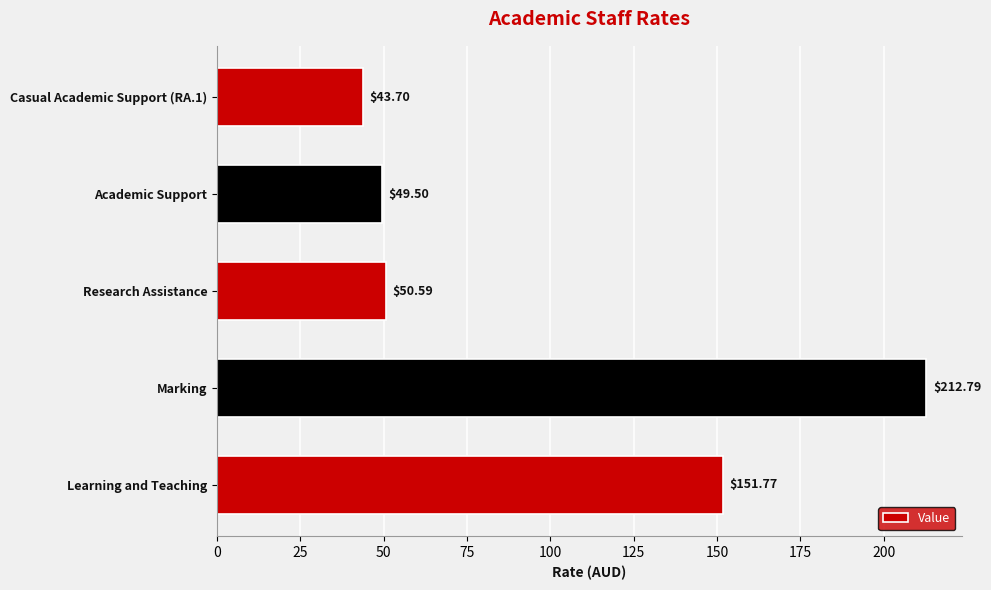

Rank the categories by value from highest to lowest.

Marking, Learning and Teaching, Research Assistance, Academic Support, Casual Academic Support (RA.1)